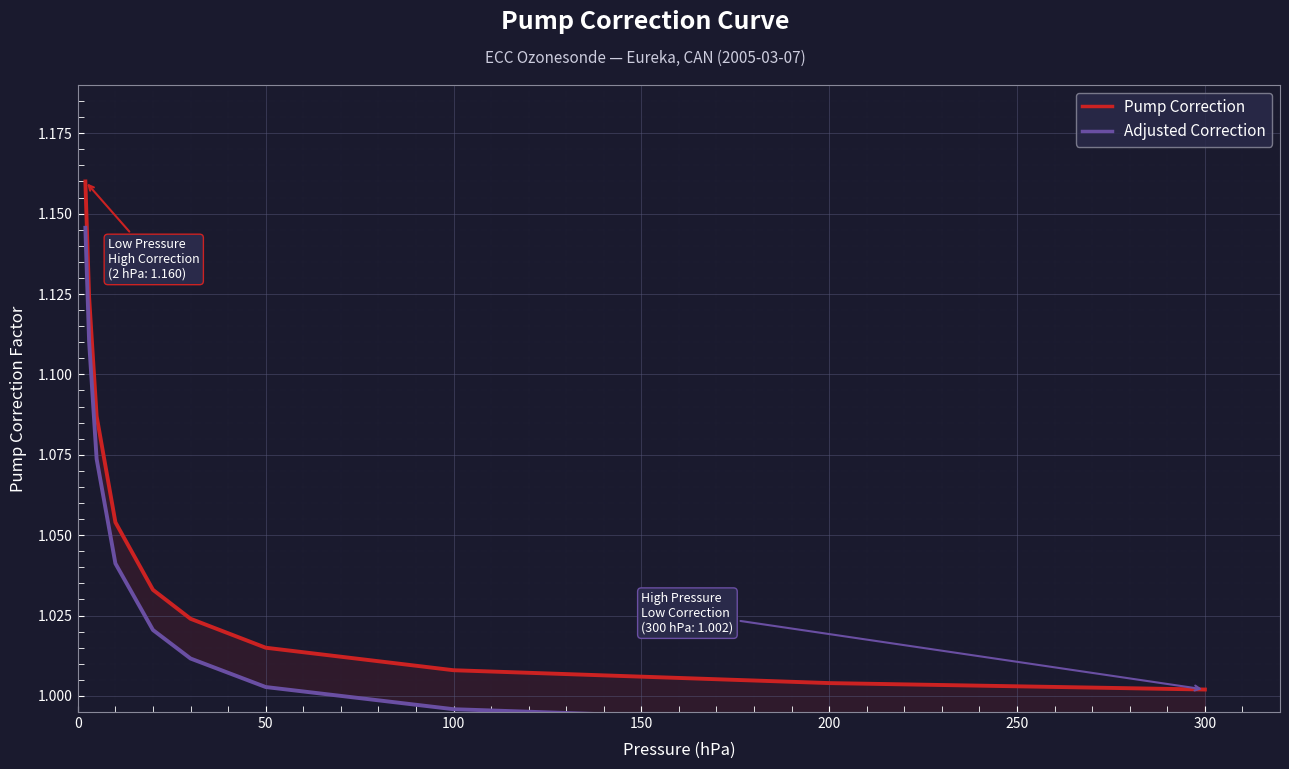

True or false: Pump Correction and Adjusted Correction intersect in this chart.

False